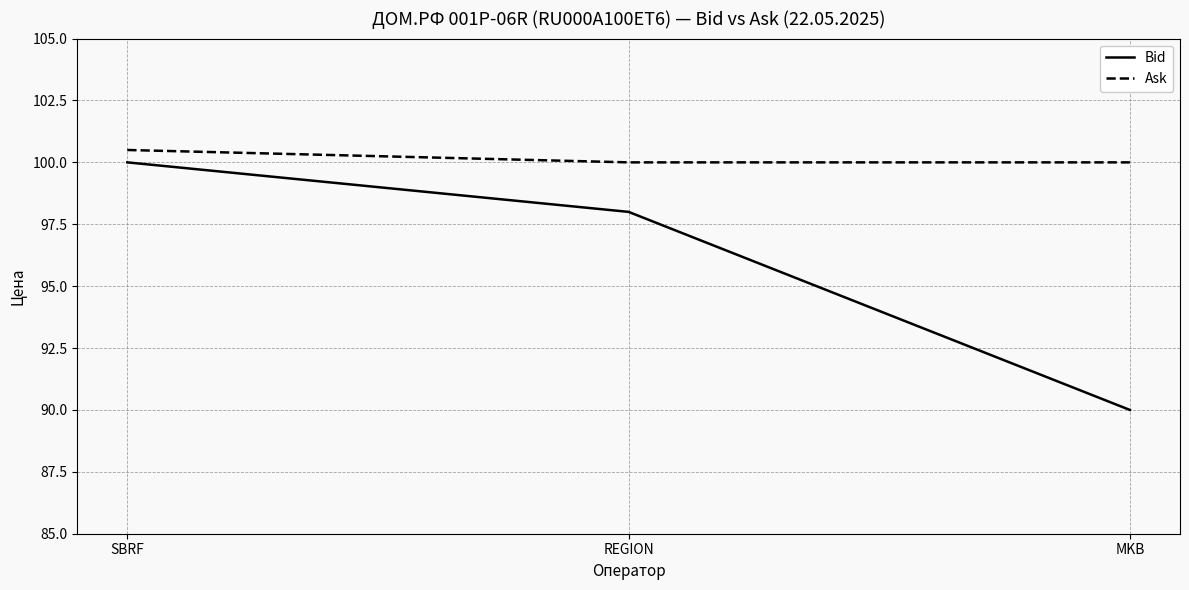

How many Ask values are between 100 and 101?

3